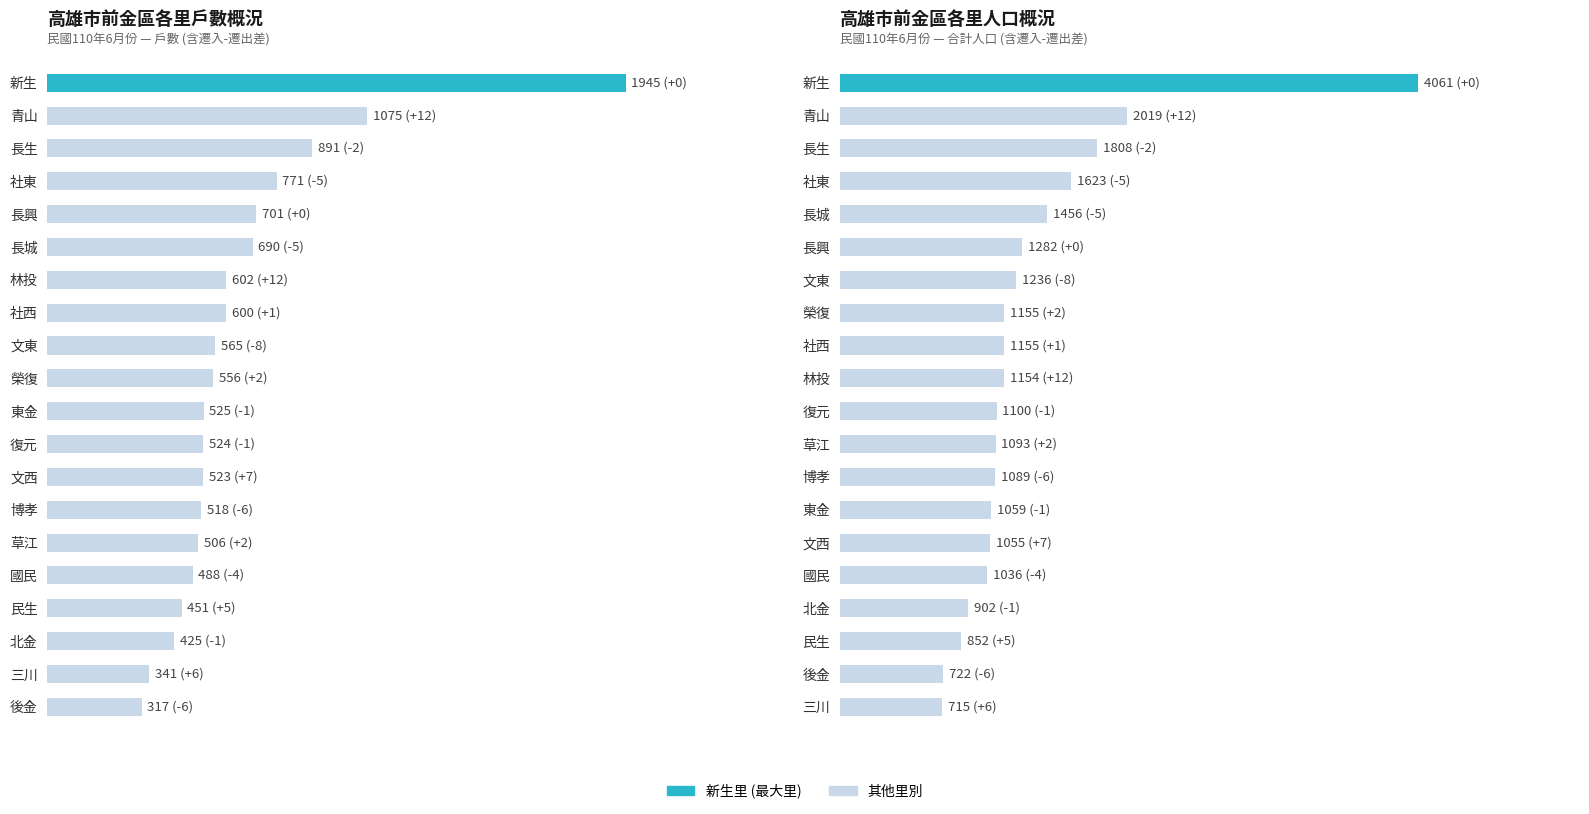

How many series are shown in this chart?

2